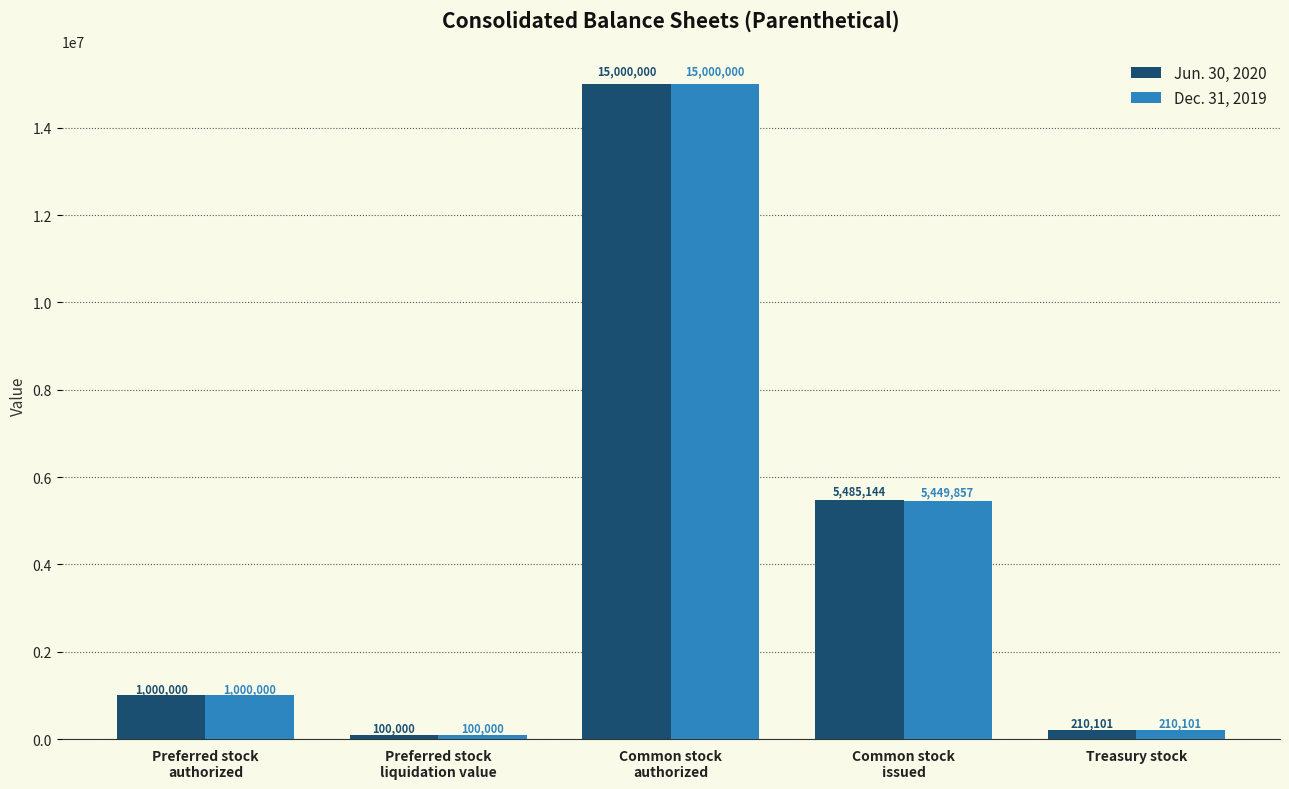

What is the lowest value of the Jun. 30, 2020 series?

100000